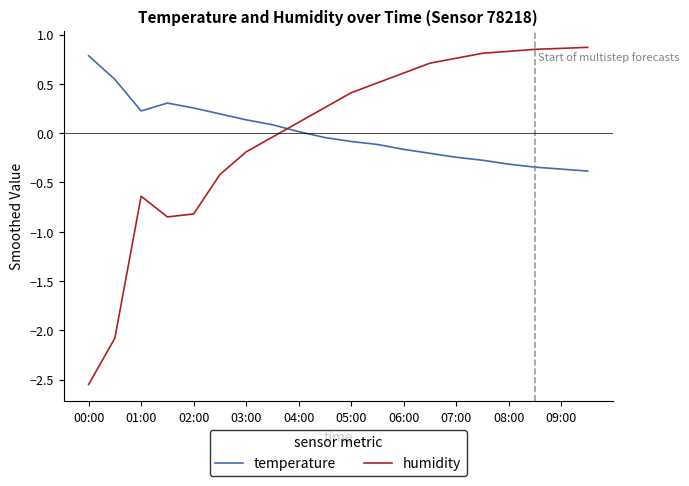

How many times do temperature and humidity cross each other?

1